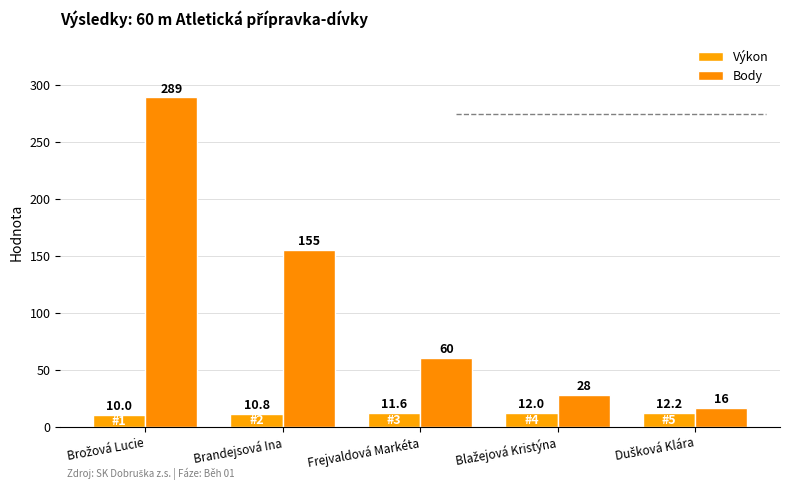

Which has a higher value, Blažejová Kristýna or Brandejsová Ina?

Blažejová Kristýna